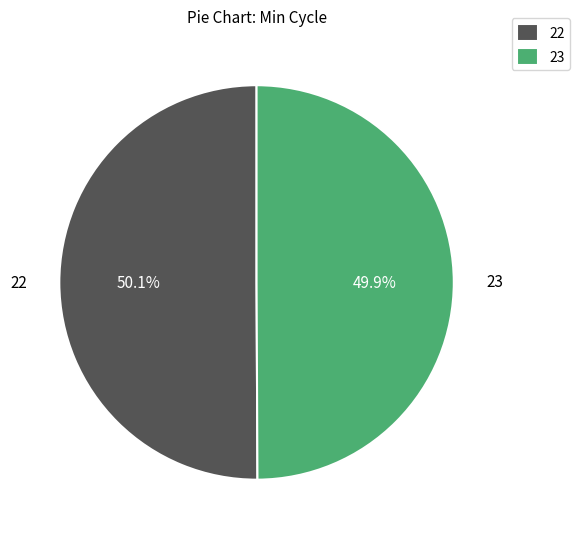

Do 23 and 22 together represent more than half of the pie?

Yes